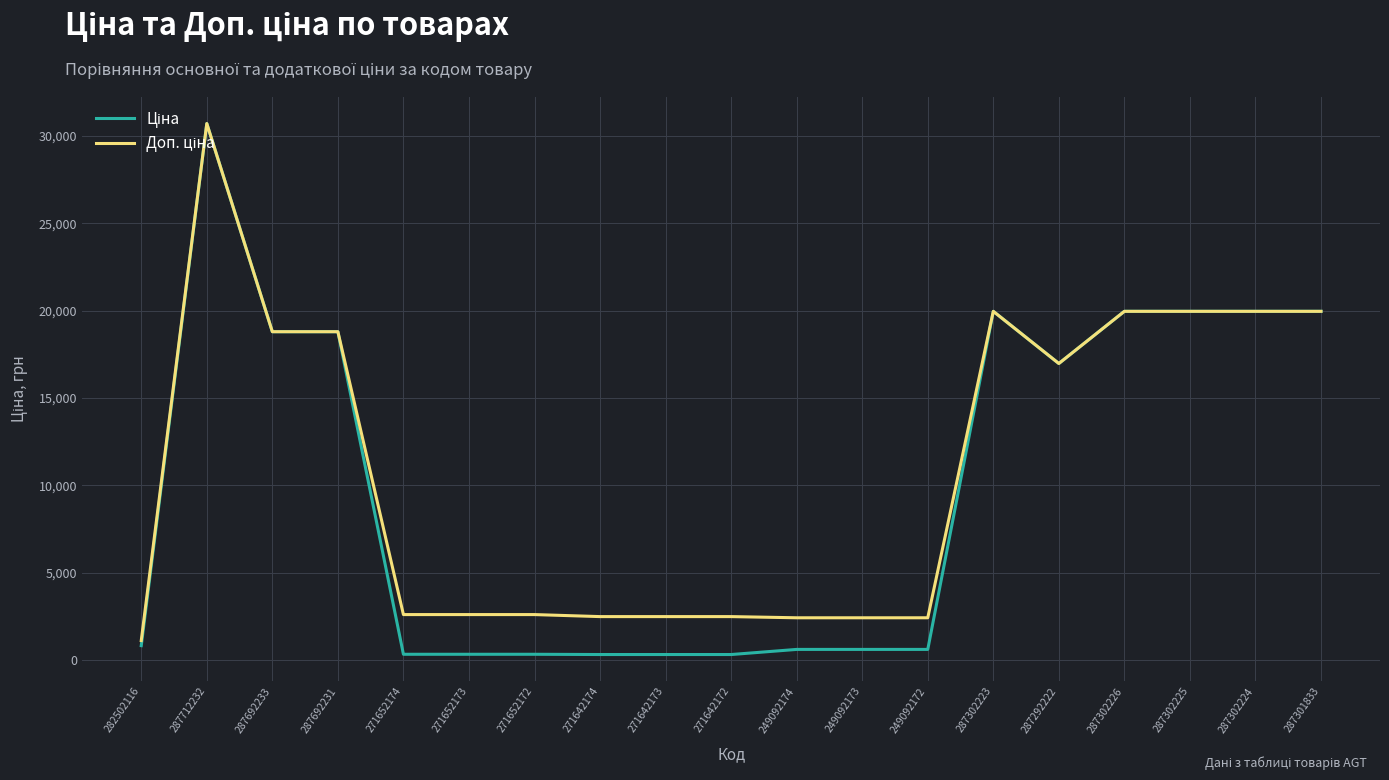

What is the total value across all series at 287302226?

39928.3